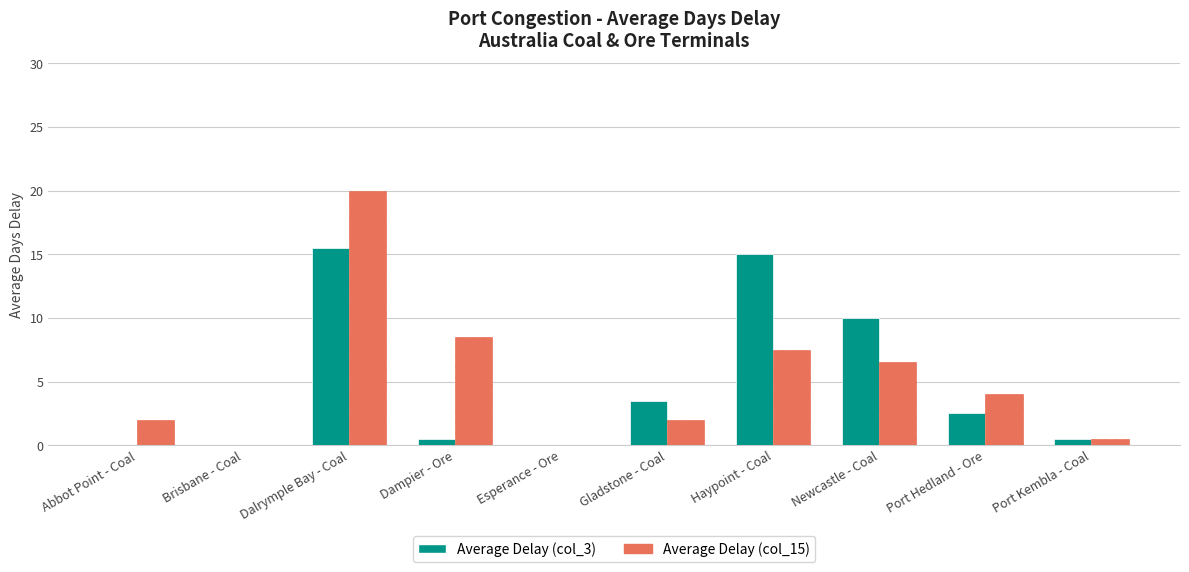

How many groups of bars are there?

10